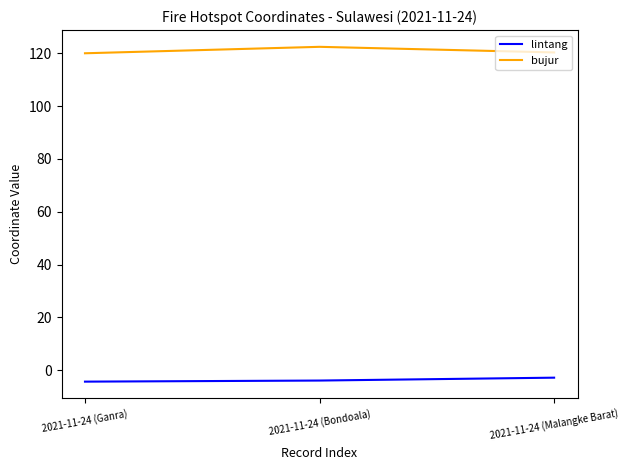

What is the greatest value displayed?

122.4